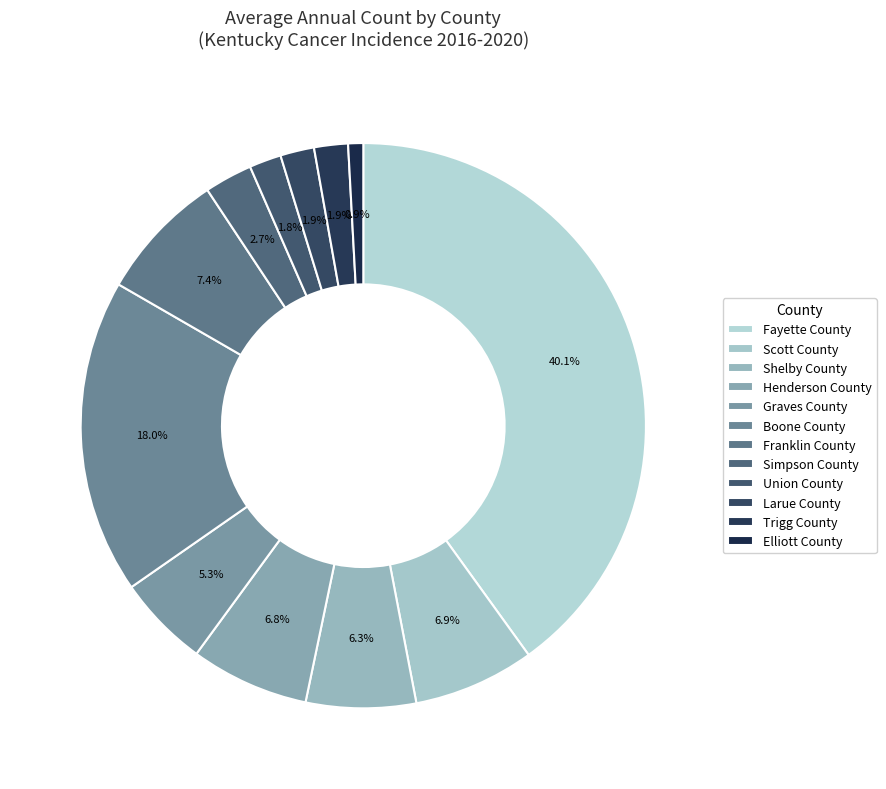

Is there any slice that represents more than half of the pie?

No